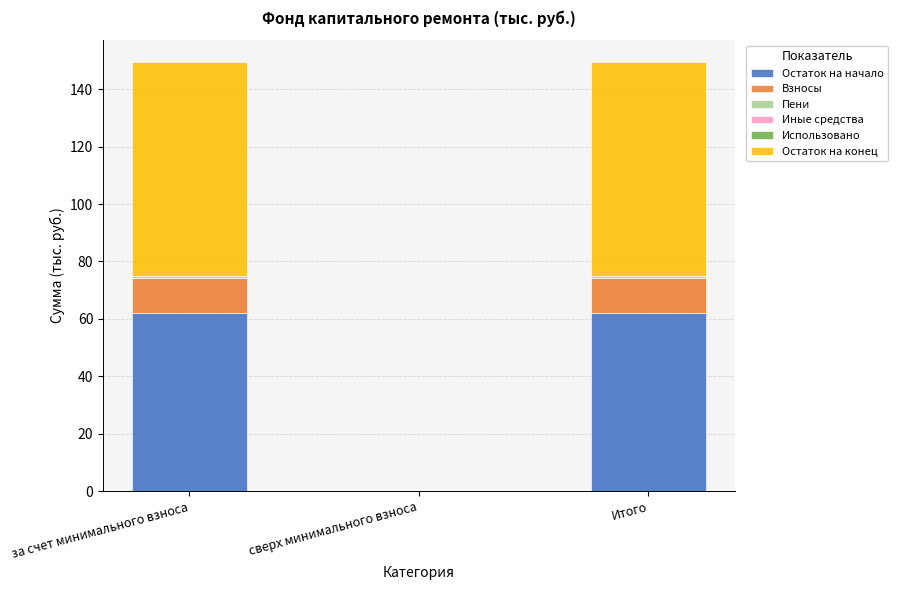

Does the chart contain stacked bars?

Yes